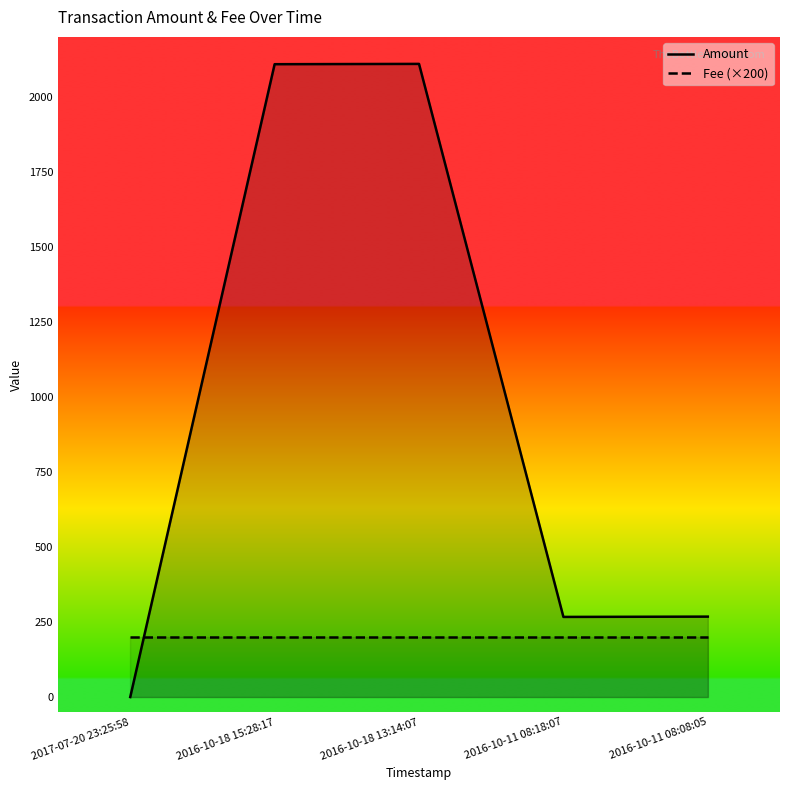

What is the change in value from 2017-07-20 23:25:58 to 2016-10-18 15:28:17?

+2109